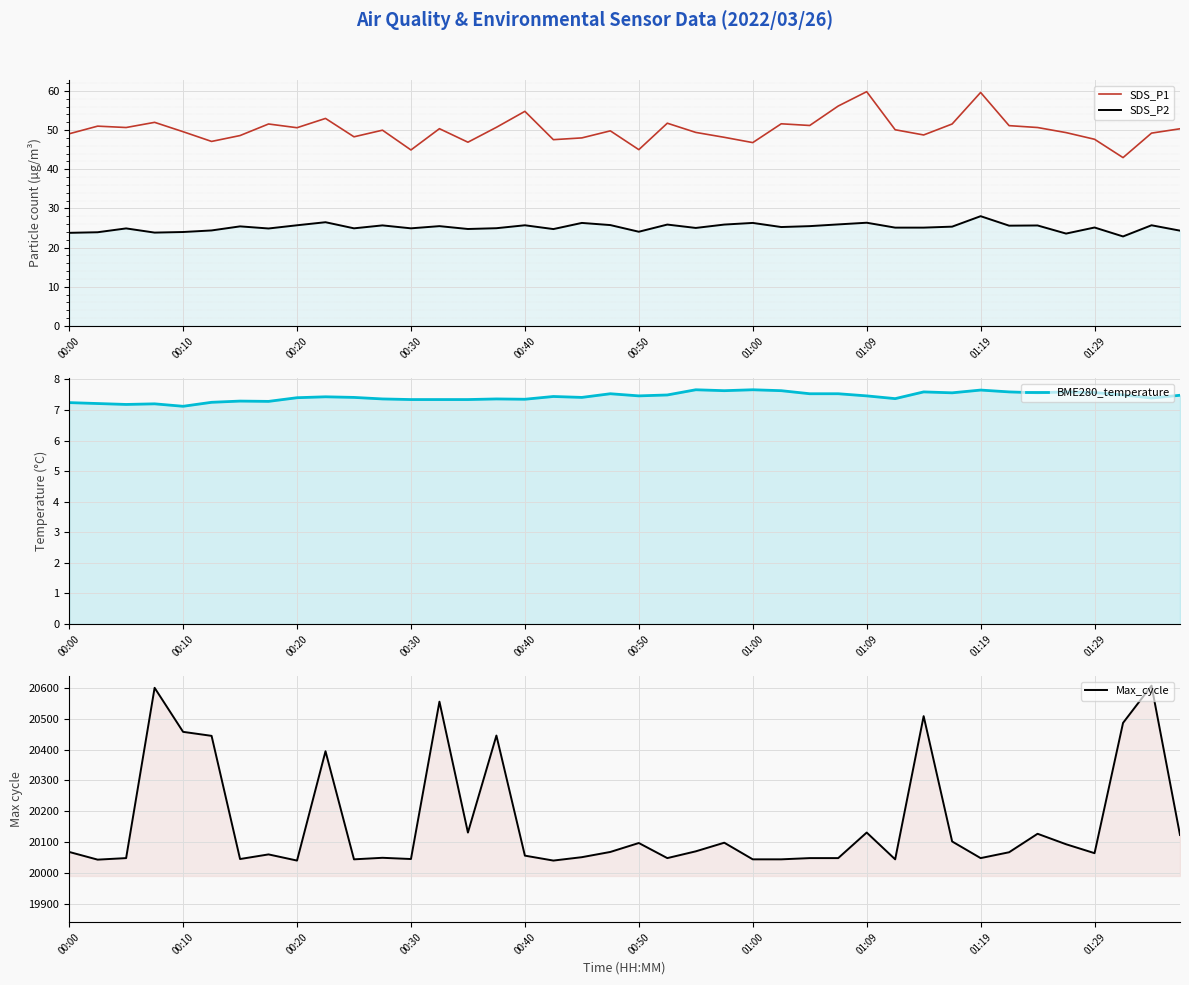

Reading left to right, list all the values displayed in this chart.

SDS_P1: 49.0	51.0	50.6	52.0	49.6	47.1	48.6	51.5	50.6	53.0	48.3	50.0	44.9	50.4	46.9	50.7	54.8	47.5	48.0	49.8	45.0	51.8	49.4	48.1	46.8	51.6	51.2	56.1	59.8	50.1	48.8	51.5	59.6	51.1	50.6	49.4	47.6	43.0	49.2	50.3
SDS_P2: 23.8	23.9	24.9	23.8	24.0	24.4	25.4	24.9	25.7	26.5	24.9	25.7	24.9	25.5	24.8	24.9	25.7	24.7	26.3	25.8	24.1	25.9	25.0	25.9	26.3	25.2	25.5	25.9	26.4	25.1	25.1	25.4	28.0	25.6	25.6	23.6	25.1	22.9	25.7	24.3
BME280_temperature: 7.2	7.2	7.2	7.2	7.1	7.2	7.3	7.3	7.4	7.4	7.4	7.4	7.3	7.3	7.3	7.4	7.3	7.4	7.4	7.5	7.5	7.5	7.7	7.6	7.7	7.6	7.5	7.5	7.5	7.4	7.6	7.6	7.7	7.6	7.6	7.6	7.6	7.5	7.4	7.5
Max_cycle: 20068.0	20043.0	20048.0	20601.0	20458.0	20445.0	20045.0	20060.0	20040.0	20395.0	20044.0	20049.0	20045.0	20556.0	20131.0	20446.0	20056.0	20040.0	20051.0	20068.0	20097.0	20048.0	20070.0	20098.0	20044.0	20044.0	20048.0	20048.0	20131.0	20044.0	20509.0	20102.0	20048.0	20067.0	20127.0	20093.0	20064.0	20487.0	20608.0	20123.0